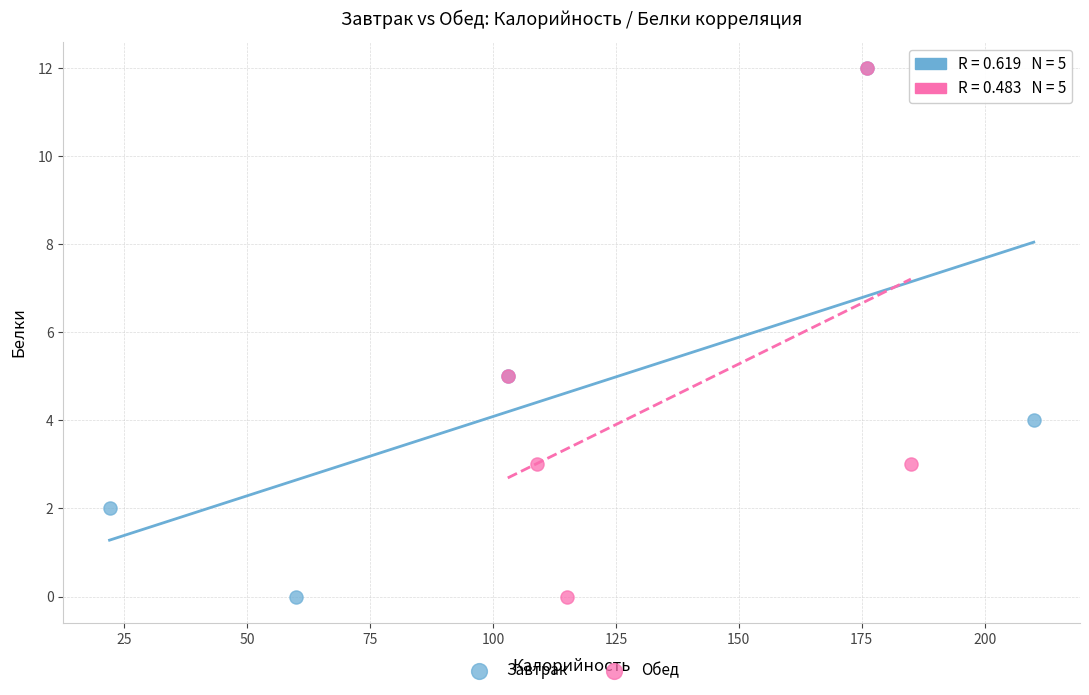

What are all the series names shown in the legend?

Завтрак, Обед